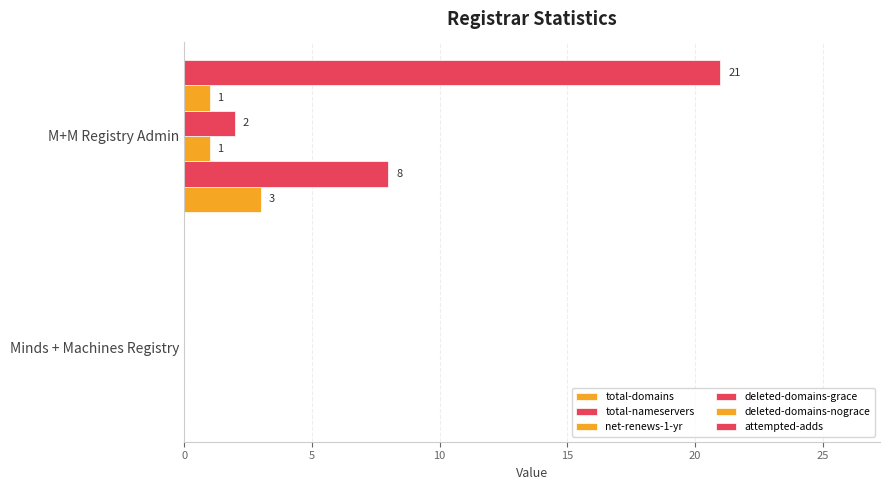

Which series has the widest spread of values?

attempted-adds